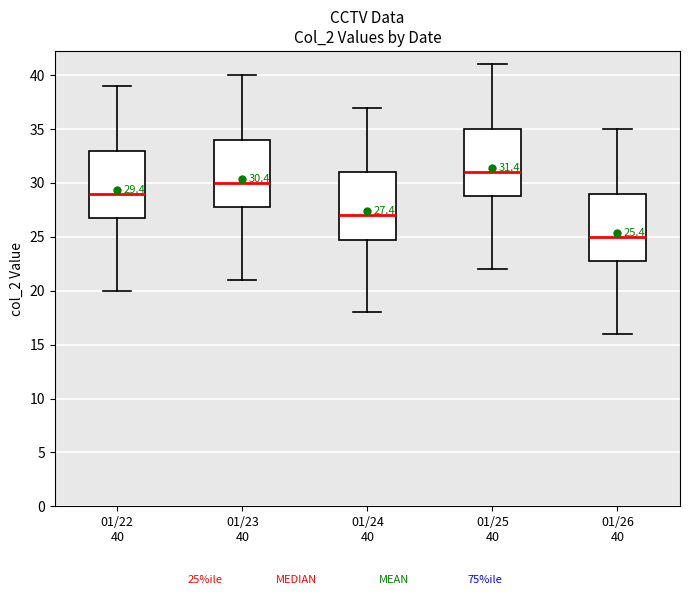

Which box's median line is the highest?

01/25 40